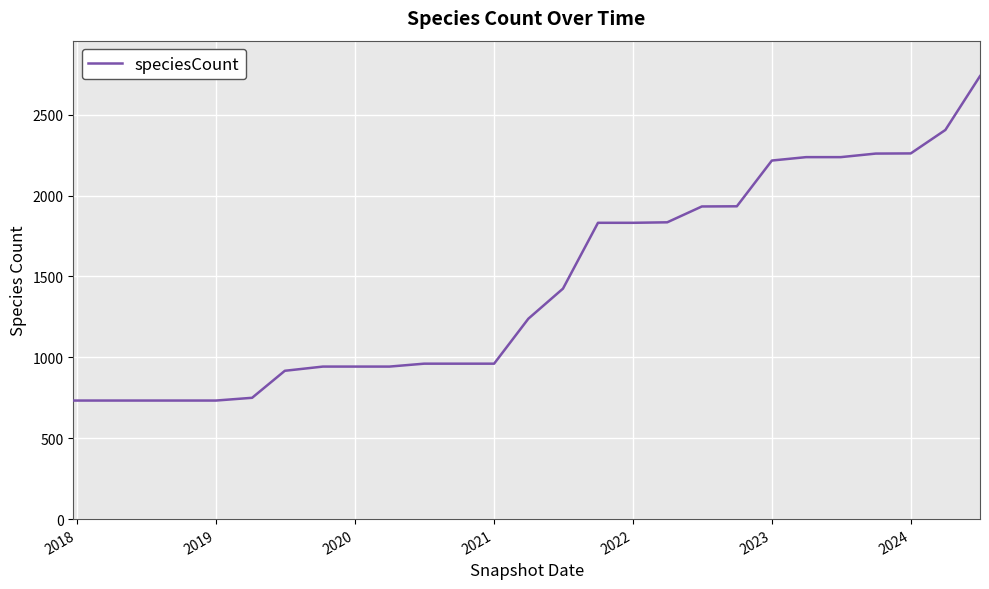

What is the smallest value displayed?

733